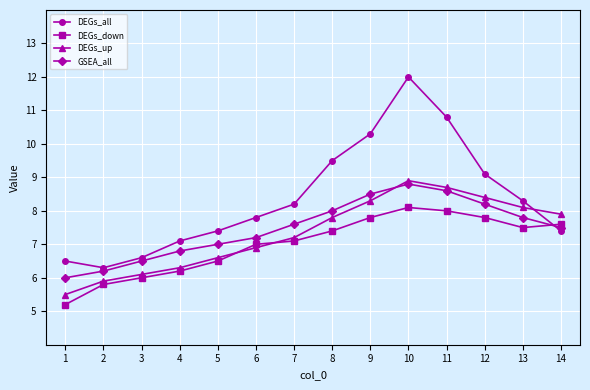

What is the value of the DEGs_down point at the 8th from the left?

7.4